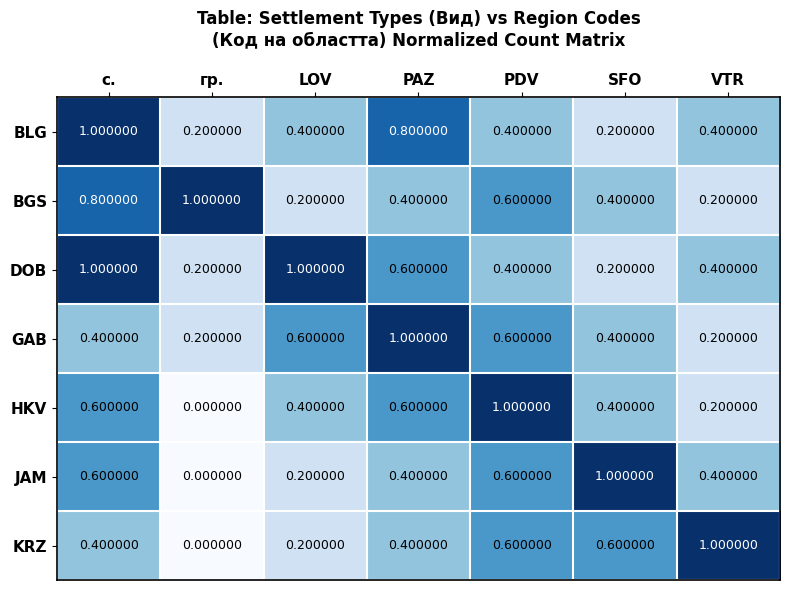

Which series has the largest total across all categories?

DOB